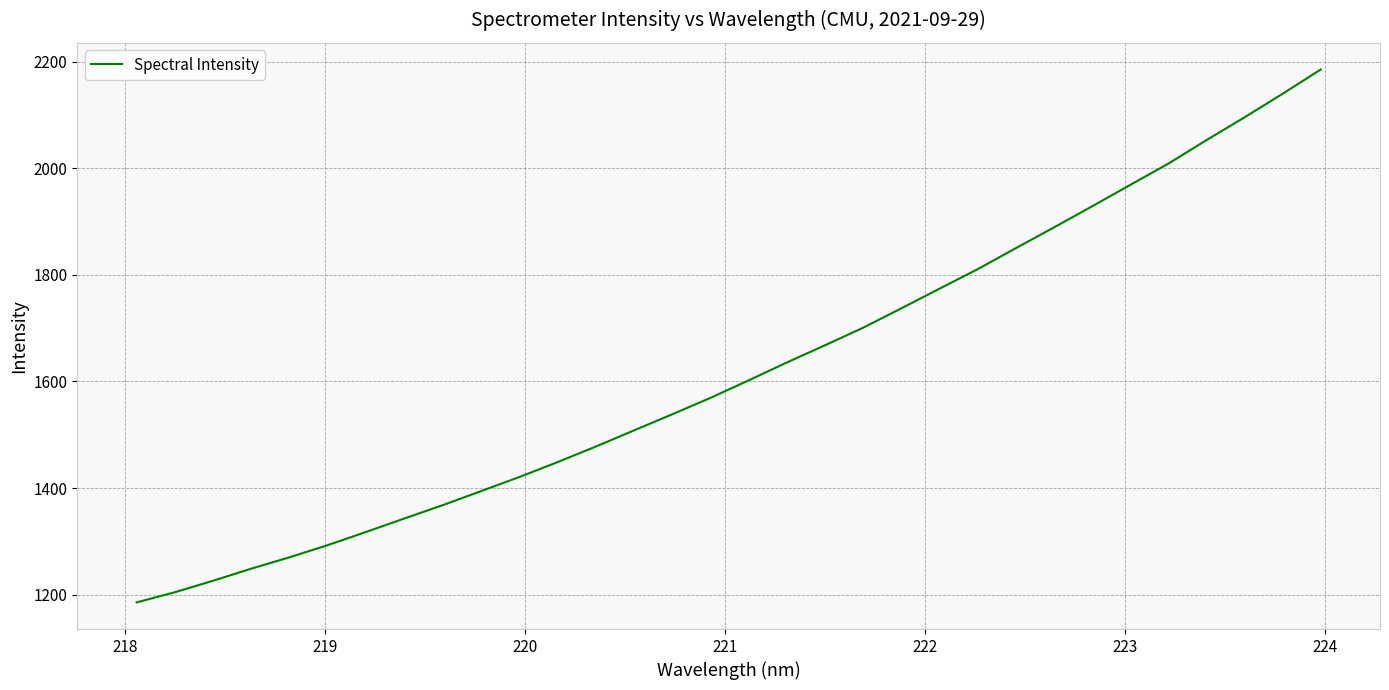

What is the maximum value shown in the chart?

2185.3